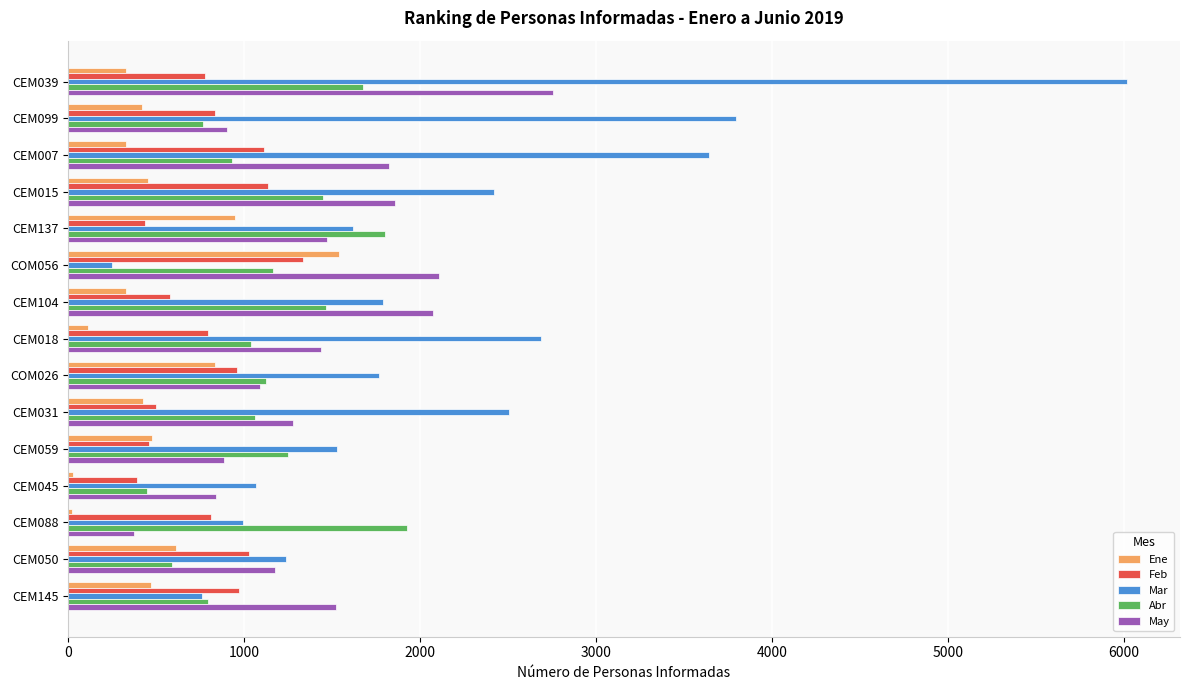

Count the number of categories in the chart.

15